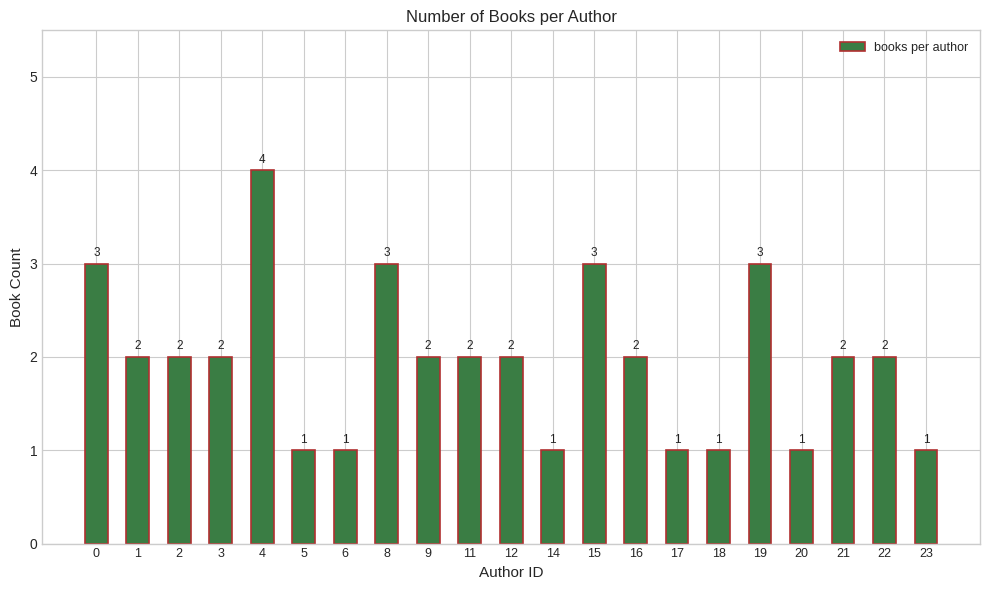

What is the value of the 10th bar from the left?

2